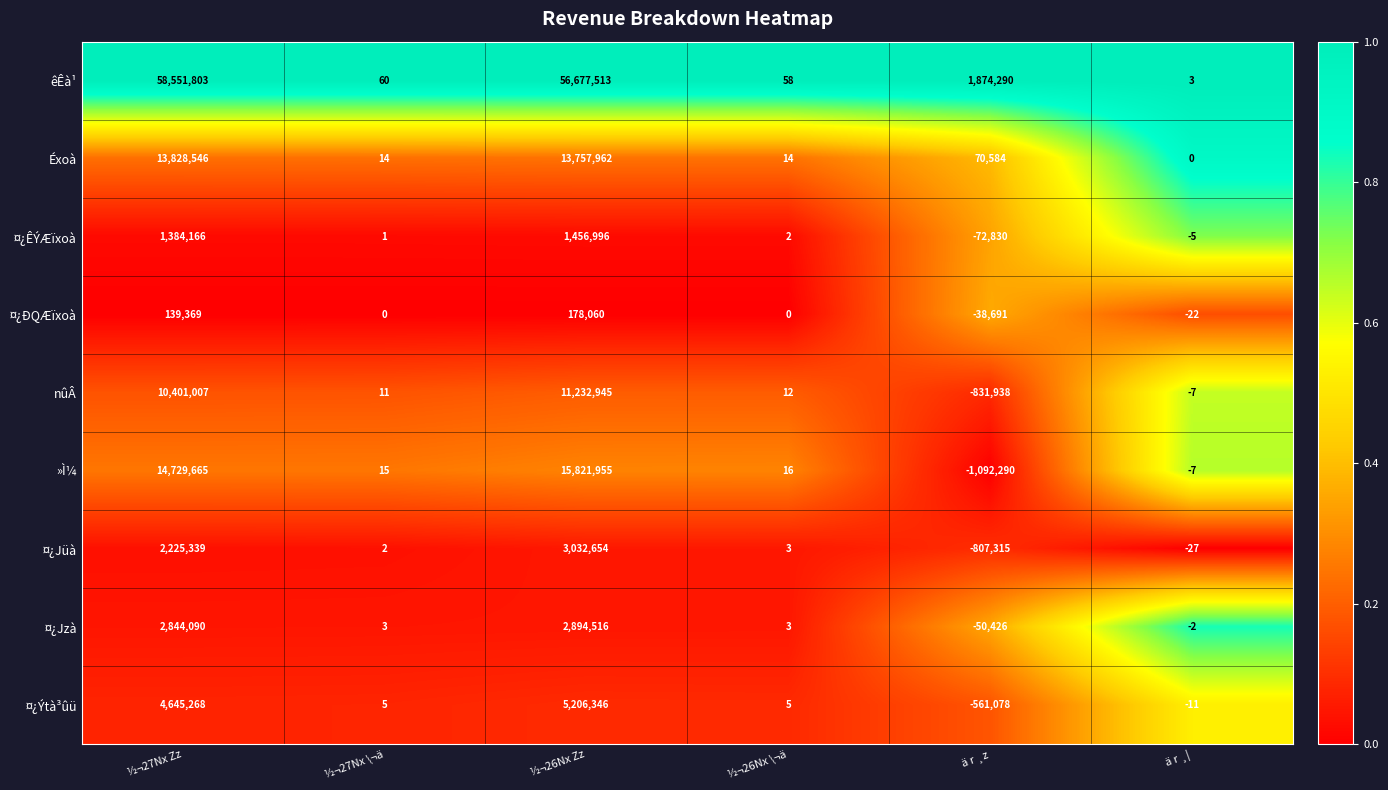

List the series in order of their peak value, lowest first.

¤¿ÐQÆïxoà, ¤¿ÊÝÆïxoà, ¤¿Jzà, ¤¿Jüà, ¤¿Ýtà³ûü, nûÂ, Éxoà, »Ì¼, êÊà¹